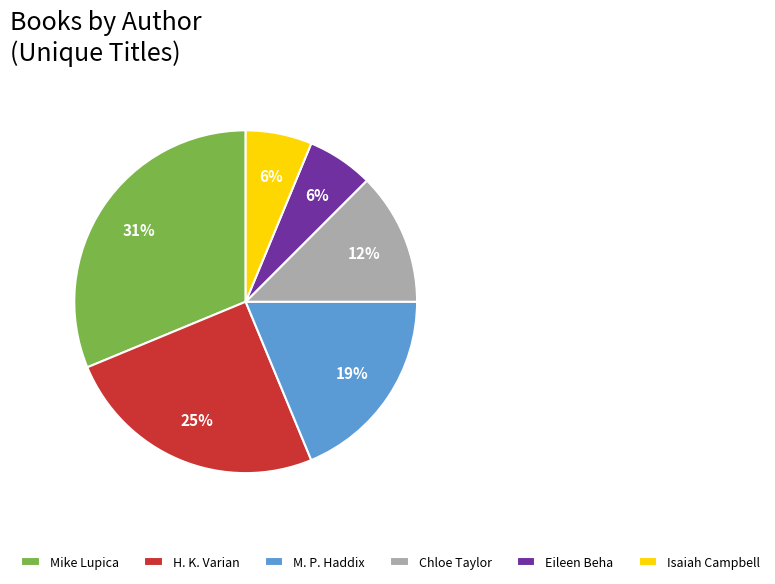

Count the number of slices in the pie.

6